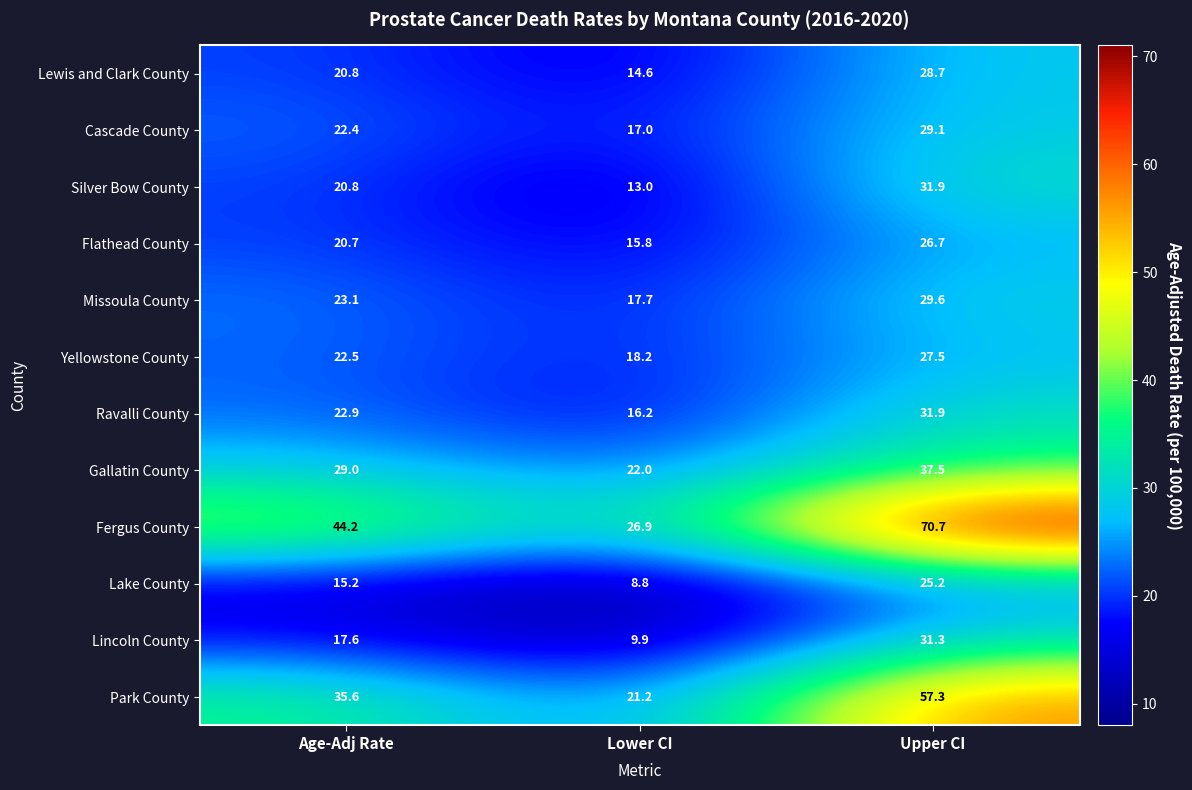

Rank the series at Lower CI from highest to lowest value.

Fergus County, Gallatin County, Park County, Yellowstone County, Missoula County, Cascade County, Ravalli County, Flathead County, Lewis and Clark County, Silver Bow County, Lincoln County, Lake County